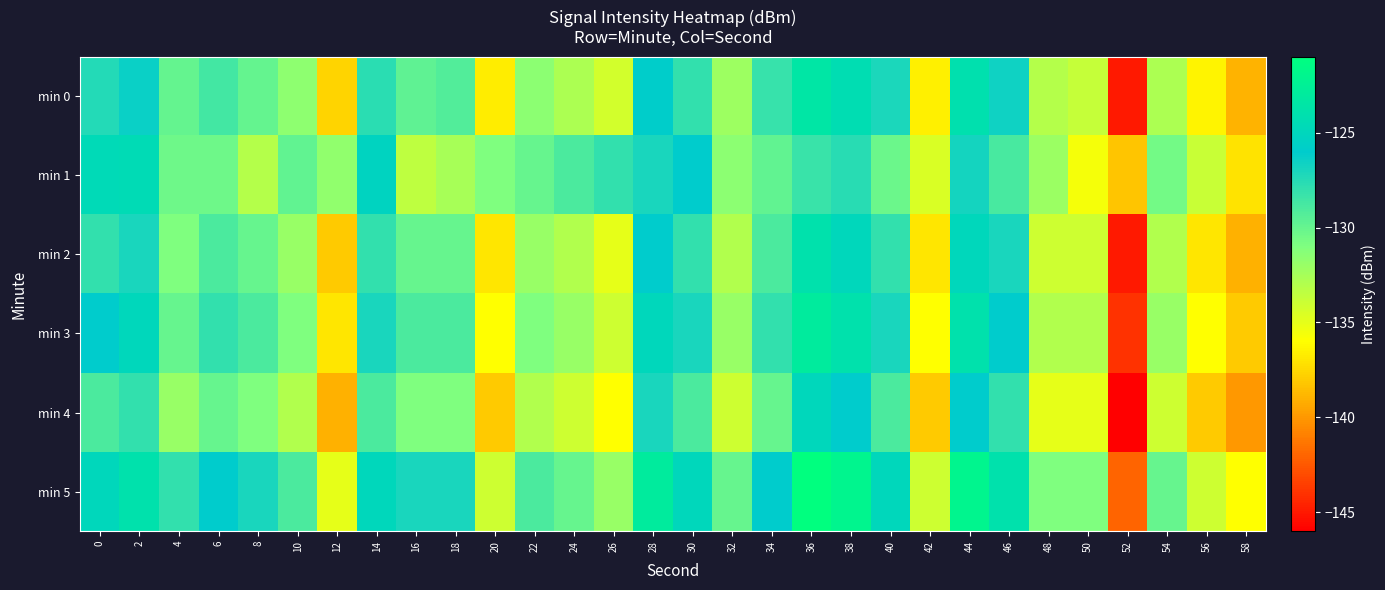

Reading left to right, list all the values displayed in this chart.

min 0: 0=-127.4	2=-126.4	4=-129.9	6=-128.7	8=-130.0	10=-131.6	12=-137.6	14=-127.7	16=-129.8	18=-129.3	20=-136.7	22=-131.5	24=-132.8	26=-134.3	28=-125.9	30=-128.0	32=-132.2	34=-128.1	36=-123.5	38=-124.3	40=-127.1	42=-136.6	44=-124.1	46=-126.6	48=-133.1	50=-133.8	52=-144.9	54=-132.8	56=-136.4	58=-139.0
min 1: 0=-124.7	2=-124.5	4=-130.3	6=-130.3	8=-133.1	10=-129.8	12=-131.7	14=-125.3	16=-133.5	18=-132.5	20=-131.0	22=-130.0	24=-129.0	26=-128.0	28=-127.0	30=-126.0	32=-131.5	34=-129.8	36=-128.3	38=-127.6	40=-130.2	42=-134.5	44=-126.8	46=-128.9	48=-132.1	50=-135.6	52=-138.2	54=-130.5	56=-133.8	58=-137.1
min 2: 0=-128.0	2=-127.0	4=-131.0	6=-129.0	8=-130.0	10=-132.0	12=-138.0	14=-128.0	16=-130.0	18=-130.0	20=-137.0	22=-132.0	24=-133.0	26=-135.0	28=-126.0	30=-128.0	32=-133.0	34=-129.0	36=-124.0	38=-125.0	40=-128.0	42=-137.0	44=-125.0	46=-127.0	48=-134.0	50=-134.0	52=-145.0	54=-133.0	56=-137.0	58=-139.0
min 3: 0=-126.0	2=-125.0	4=-130.0	6=-128.0	8=-129.0	10=-131.0	12=-137.0	14=-127.0	16=-129.0	18=-129.0	20=-136.0	22=-131.0	24=-132.0	26=-134.0	28=-125.0	30=-127.0	32=-132.0	34=-128.0	36=-123.0	38=-124.0	40=-127.0	42=-136.0	44=-124.0	46=-126.0	48=-133.0	50=-133.0	52=-144.0	54=-132.0	56=-136.0	58=-138.0
min 4: 0=-129.0	2=-128.0	4=-132.0	6=-130.0	8=-131.0	10=-133.0	12=-139.0	14=-129.0	16=-131.0	18=-131.0	20=-138.0	22=-133.0	24=-134.0	26=-136.0	28=-127.0	30=-129.0	32=-134.0	34=-130.0	36=-125.0	38=-126.0	40=-129.0	42=-138.0	44=-126.0	46=-128.0	48=-135.0	50=-135.0	52=-146.0	54=-134.0	56=-138.0	58=-140.0
min 5: 0=-125.0	2=-124.0	4=-128.0	6=-126.0	8=-127.0	10=-129.0	12=-135.0	14=-125.0	16=-127.0	18=-127.0	20=-134.0	22=-129.0	24=-130.0	26=-132.0	28=-123.0	30=-125.0	32=-130.0	34=-126.0	36=-121.0	38=-122.0	40=-125.0	42=-134.0	44=-122.0	46=-124.0	48=-131.0	50=-131.0	52=-142.0	54=-130.0	56=-134.0	58=-136.0